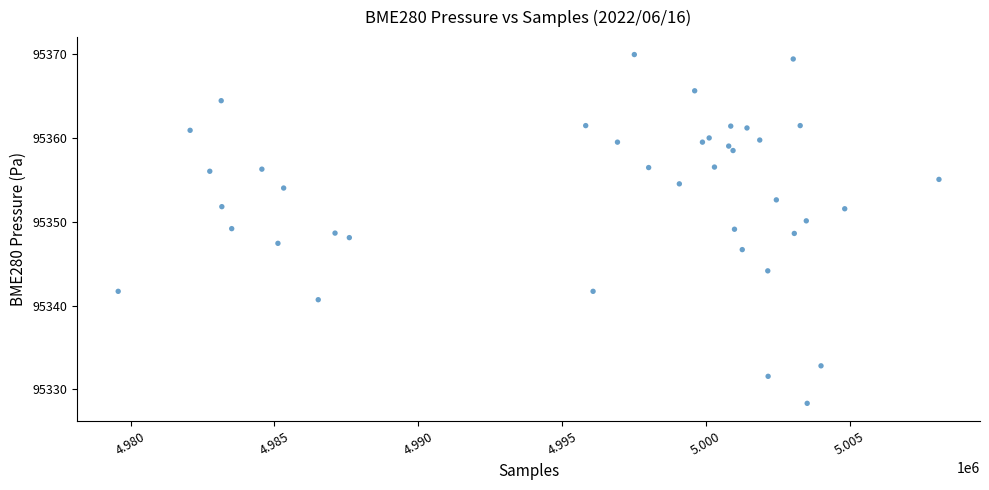

What is the range of Y values (max minus min)?

41.6